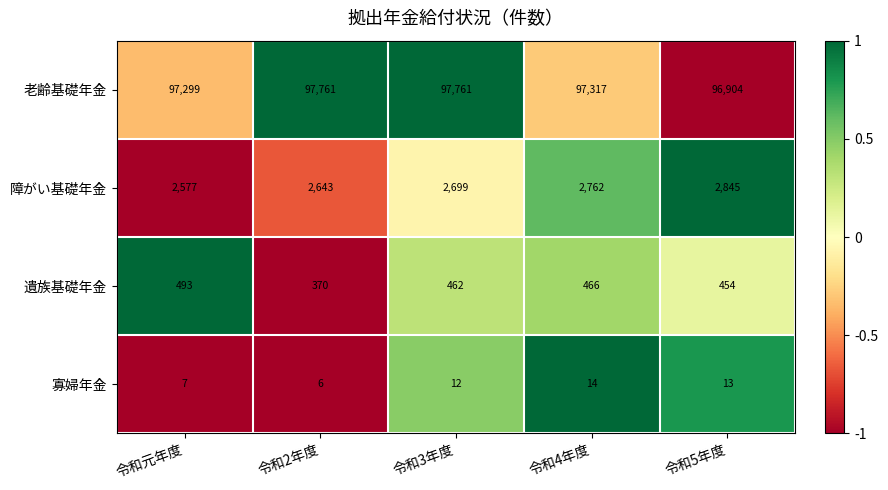

Between 令和3年度 and 令和4年度, which series saw the biggest shift?

老齢基礎年金